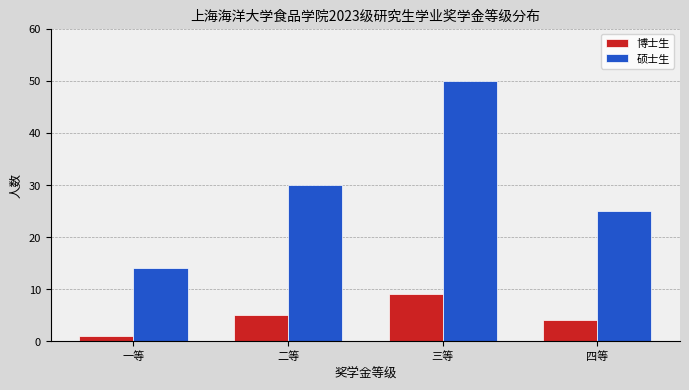

What position from the right is 四等?

1